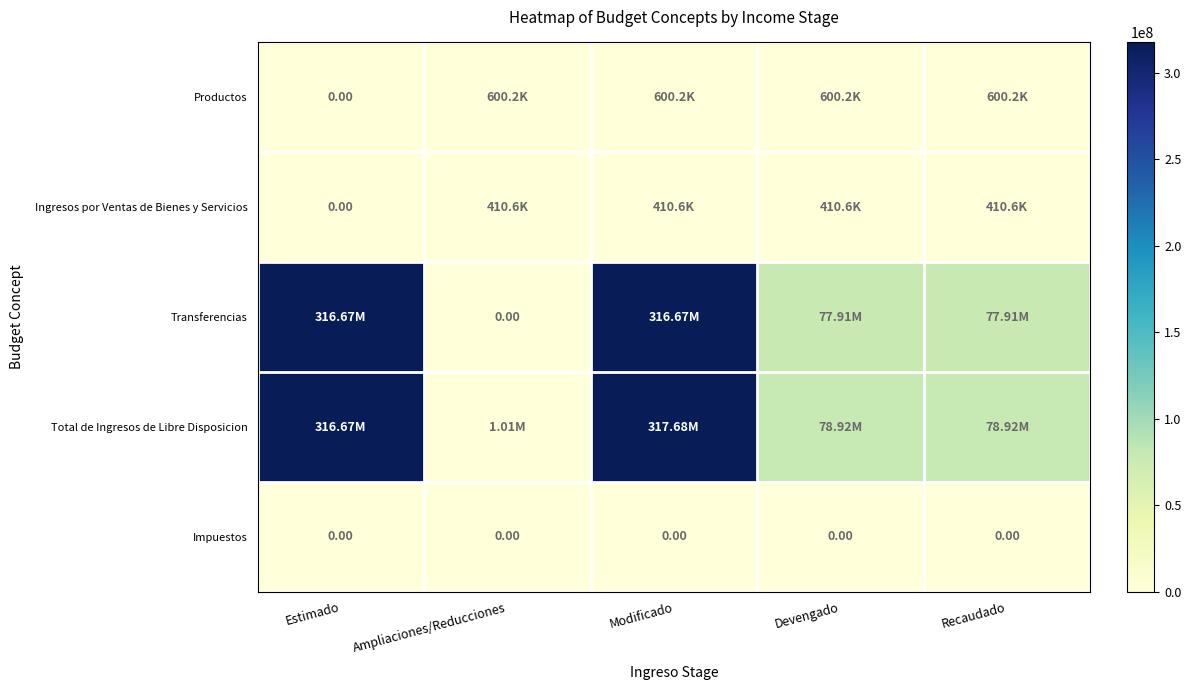

Is it true that Total de Ingresos de Libre Disposicion equals 317682977.1 at Modificado?

True